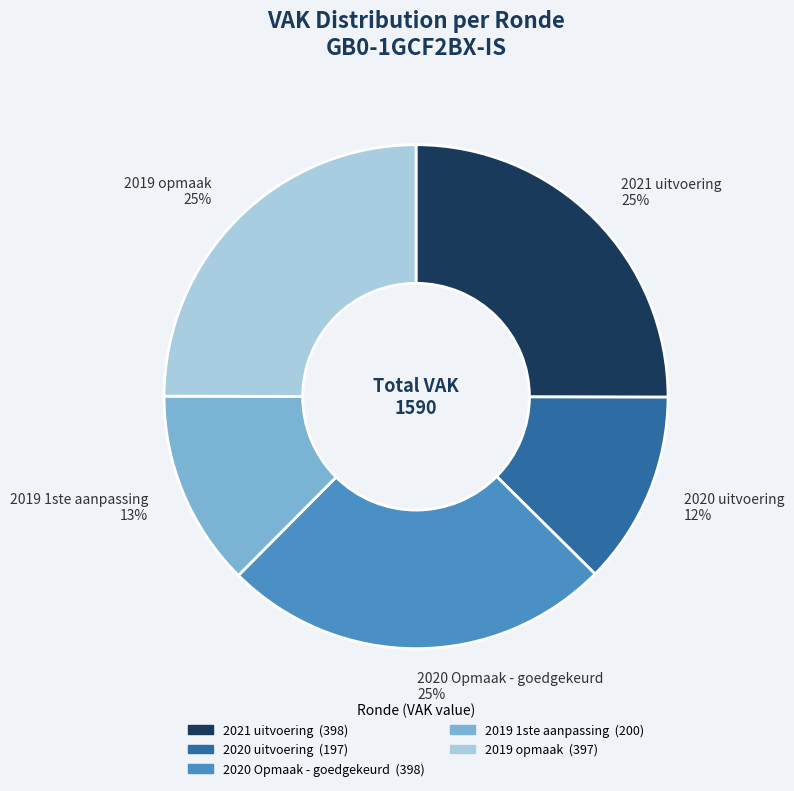

To the nearest percent, what is the average slice percentage?

20%